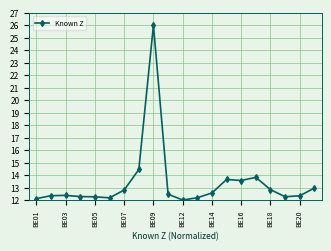

What is the smallest value displayed?

12.0